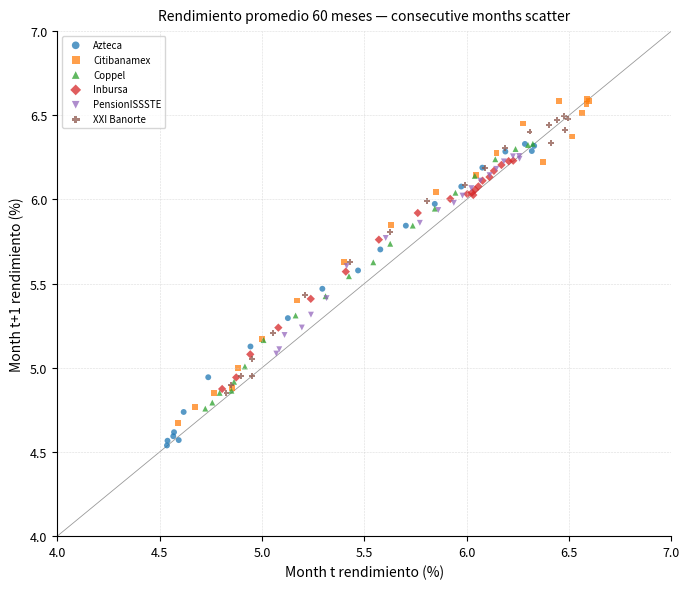

Which series has the widest spread of Y values?

Citibanamex